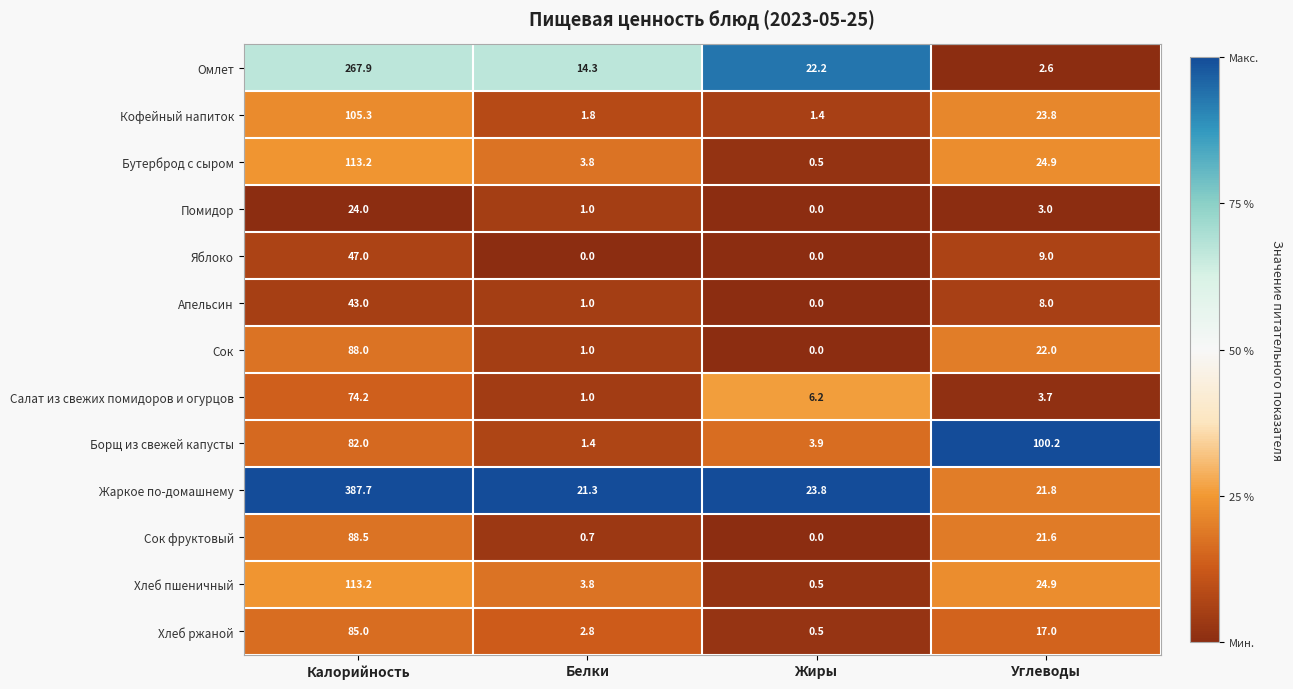

List the labels in order of Сок value, largest first.

Калорийность, Углеводы, Белки, Жиры